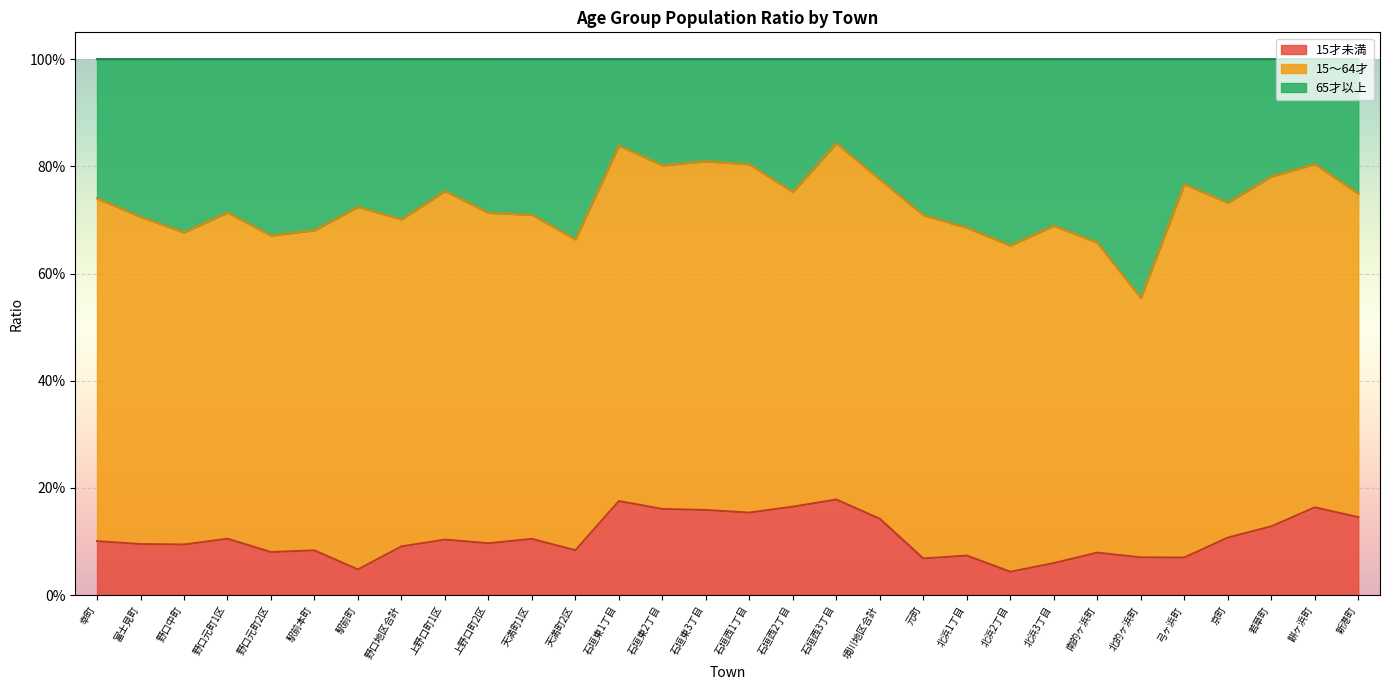

In 15才未満割合, how many points are lower than both neighbors (excluding endpoints)?

9